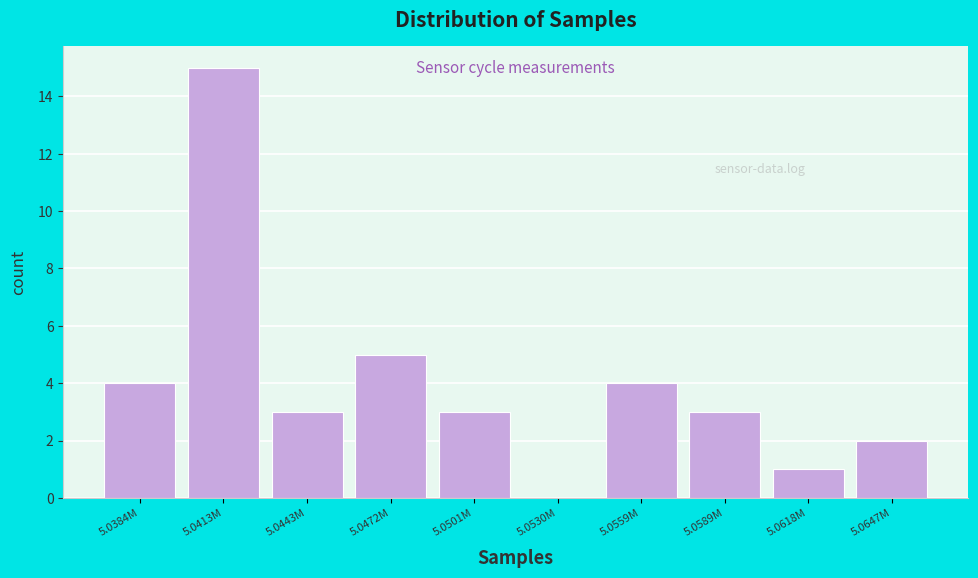

Reading left to right, list all the values displayed in this chart.

5.0384M=4	5.0413M=15	5.0443M=3	5.0472M=5	5.0501M=3	5.0530M=0	5.0559M=4	5.0589M=3	5.0618M=1	5.0647M=2